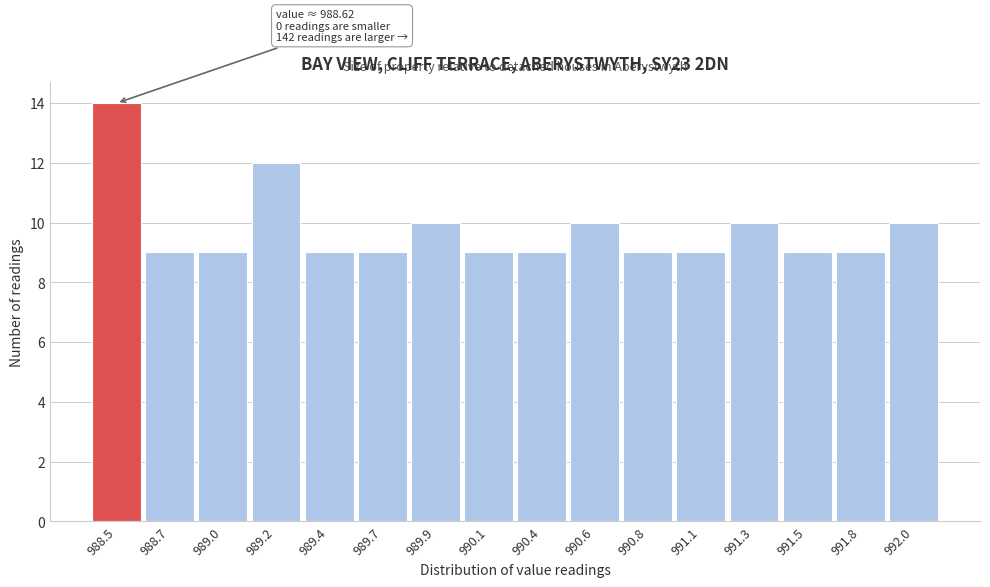

Reading left to right, what are all the values shown in this chart?

14	9	9	12	9	9	10	9	9	10	9	9	10	9	9	10